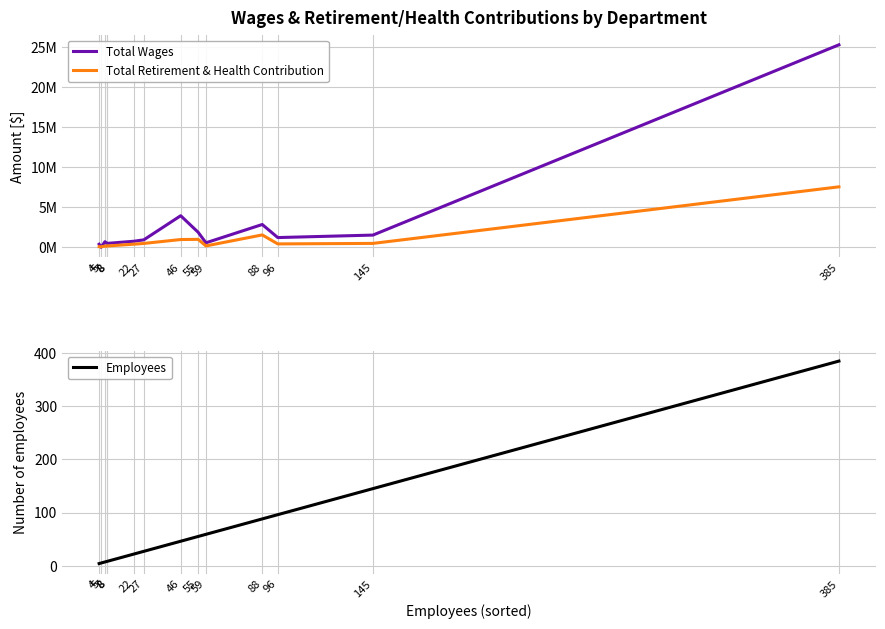

Reading left to right, list all the values displayed in this chart.

Total Wages: 4=397063	5=14400	7=712967	8=511888	8=499160	22=772201	27=944748	46=3960552	55=1890598	59=575369	88=2864498	96=1229764	145=1538918	385=25331871
Total Retirement & Health Contribution: 4=88995	5=71496	7=158175	8=172427	8=172354	22=404376	27=494936	46=983478	55=1004844	59=185778	88=1560137	96=436853	145=498814	385=7573089
Employees: 4=4	5=5	7=7	8=8	8=8	22=22	27=27	46=46	55=55	59=59	88=88	96=96	145=145	385=385